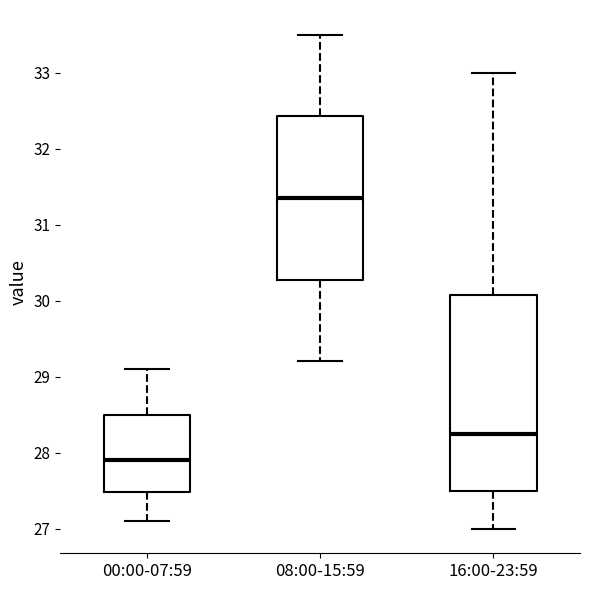

Reading left to right, transcribe this box plot: for each box, give where its median line is, the range the box spans, and where its two whiskers end, as read against the y-axis. The values are not printed on the chart, so give them approximately, as read against the axis.

00:00-07:59: median 27.9, box 27.5 to 28.5, whiskers 27.1 to 29.1
08:00-15:59: median 31.4, box 30.3 to 32.4, whiskers 29.2 to 33.5
16:00-23:59: median 28.3, box 27.5 to 30.1, whiskers 27.0 to 33.0